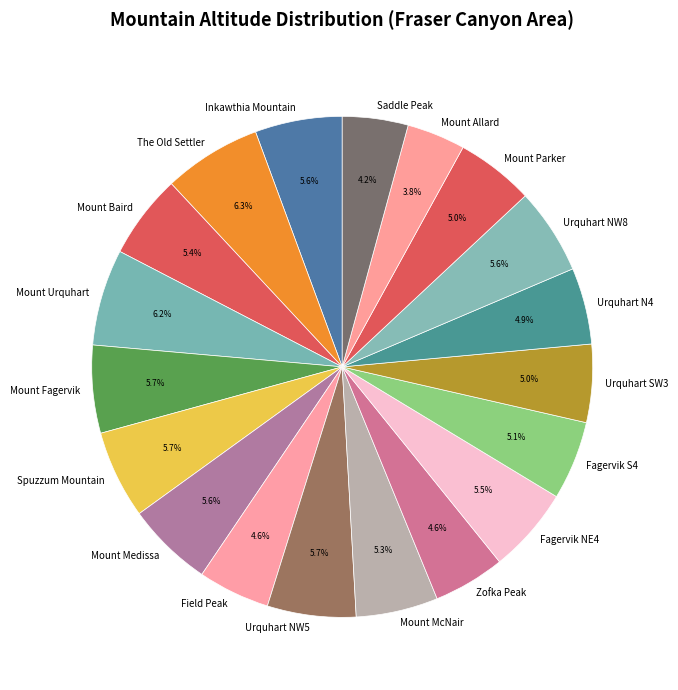

Combined, what portion of the pie is Mount Parker and Mount Medissa?

10.6%